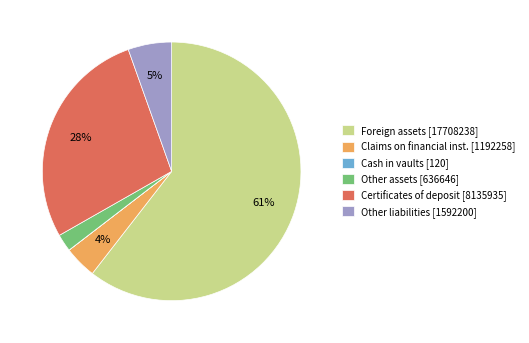

Is it true that Certificates of deposit [8135935] is 28% of the pie?

True